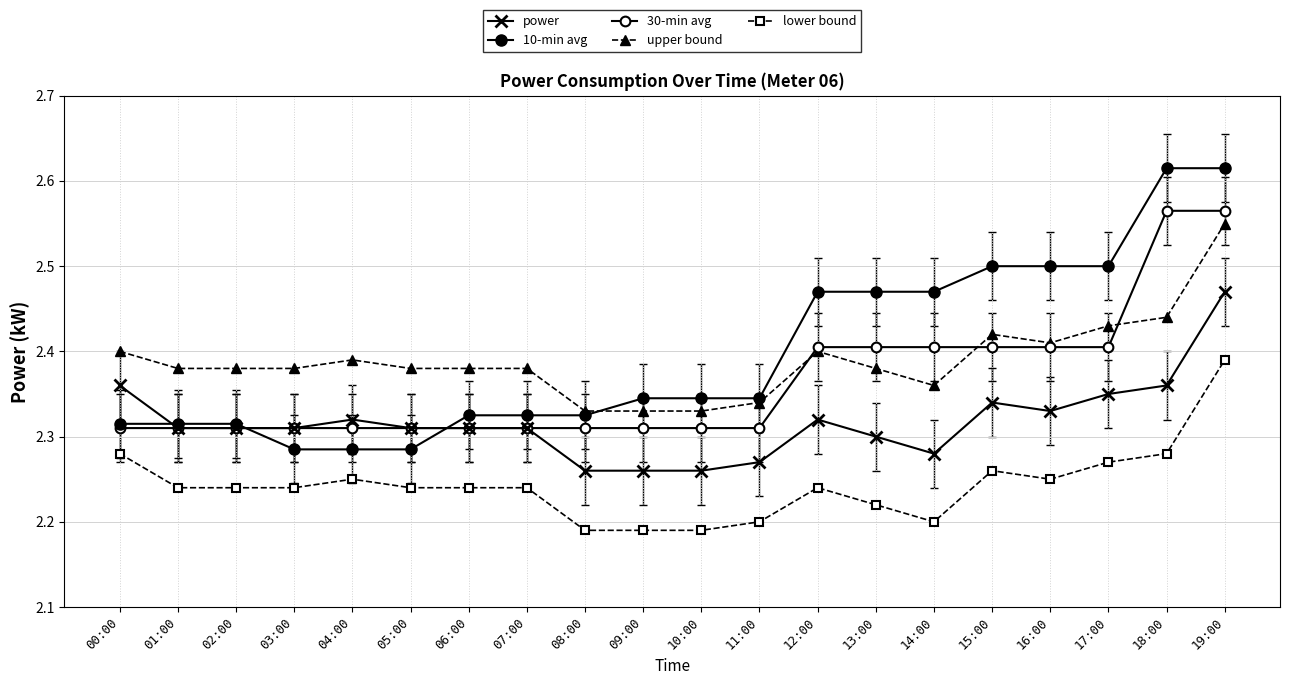

What position from the left is 17:00?

18